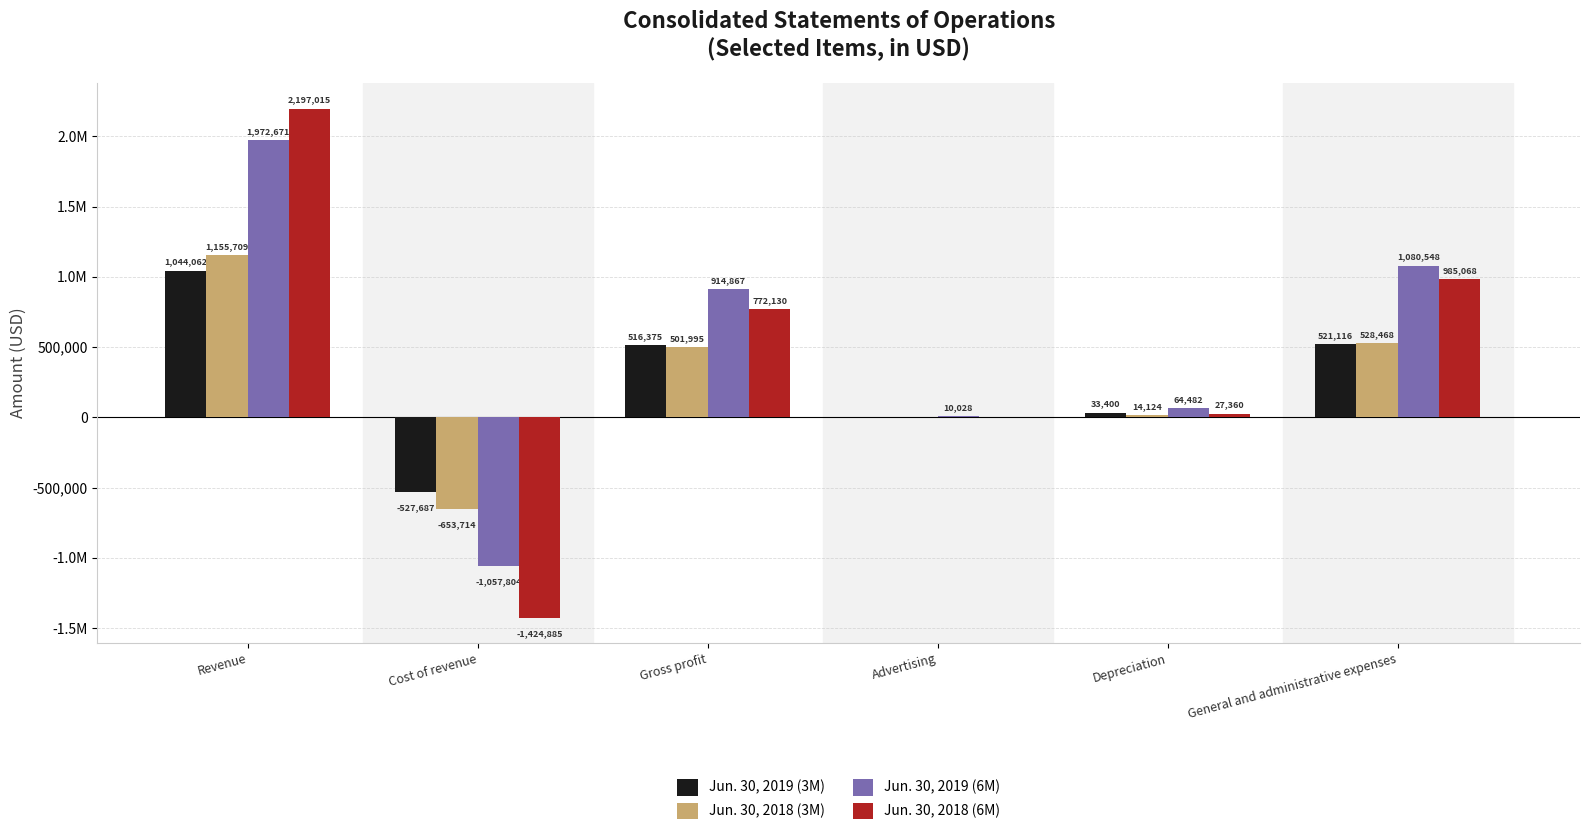

What is the lowest value of the Jun. 30, 2018 (3M) series?

-653714